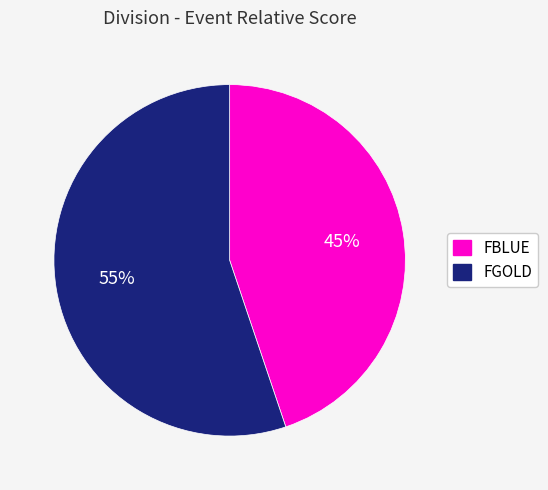

How many segments does this pie chart have?

2